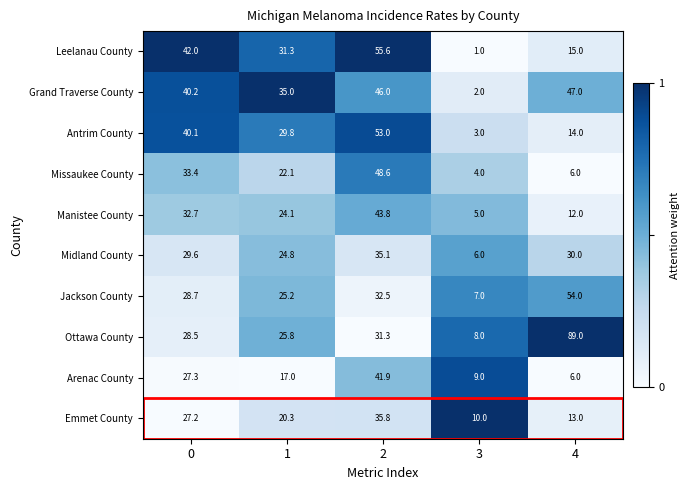

Which series has the largest range (max minus min)?

Ottawa County